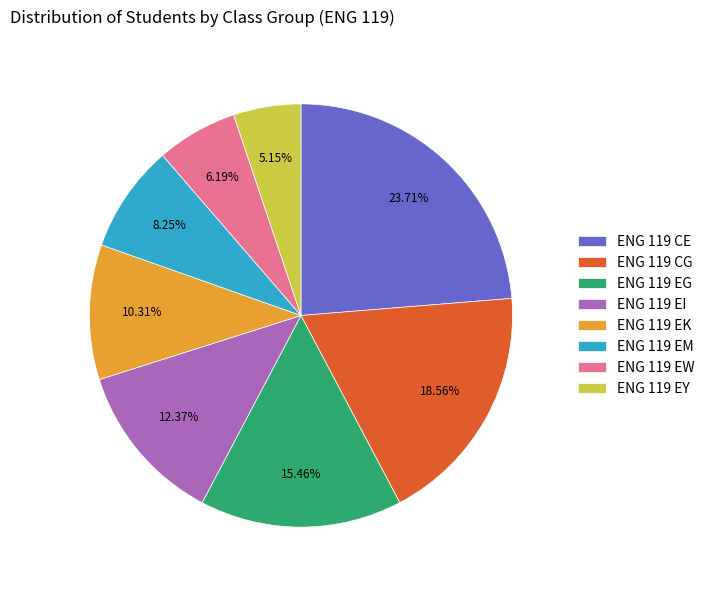

Combined, do ENG 119 EI and ENG 119 CG account for over 50%?

No